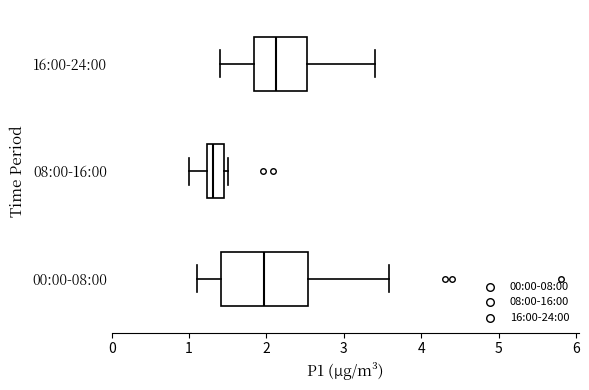

Reading bottom to top, transcribe this box plot: for each box, give where its median line is, the range the box spans, and where its two whiskers end, as read against the x-axis. The values are not printed on the chart, so give them approximately, as read against the axis.

00:00-08:00: median 2.0, box 1.4 to 2.5, whiskers 1.1 to 3.6
08:00-16:00: median 1.3, box 1.2 to 1.5, whiskers 1.0 to 1.5 (just right of the box's right edge)
16:00-24:00: median 2.1, box 1.8 to 2.5, whiskers 1.4 to 3.4